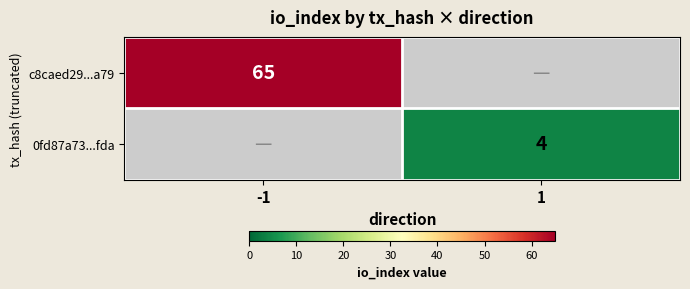

The value of 0fd87a73...fda at 1 is 2. True or false?

False